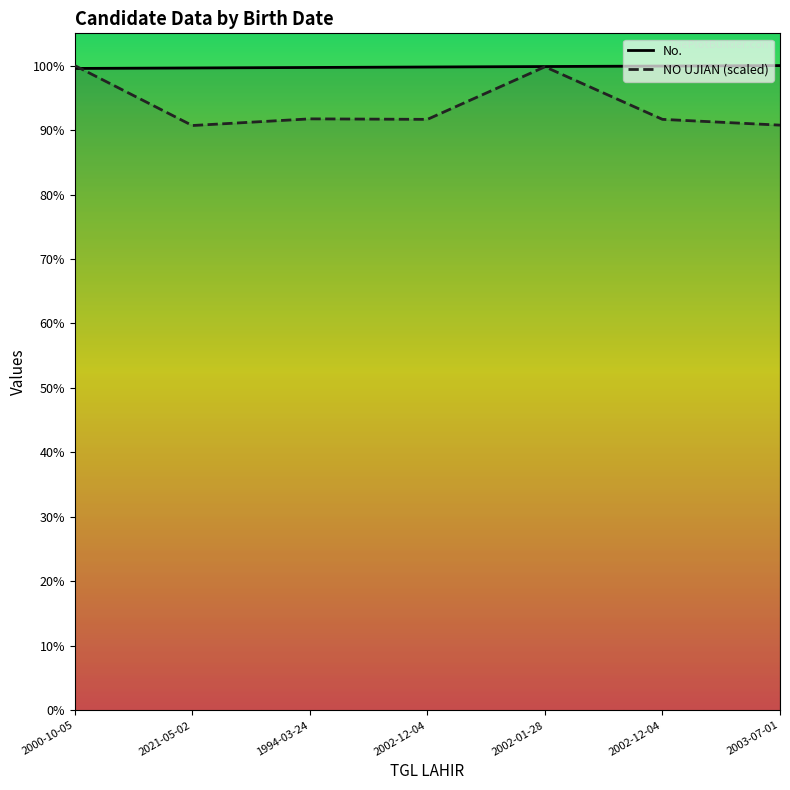

The No. series shows 1854.7 at 2000-10-05. True or false?

False